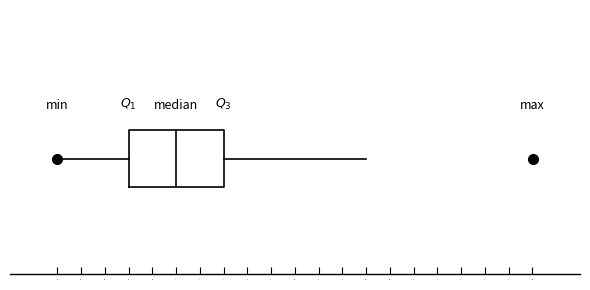

Where does the left whisker of the box end on the x-axis? The values are not printed on the chart, so give them approximately, as read against the axis.

0.6